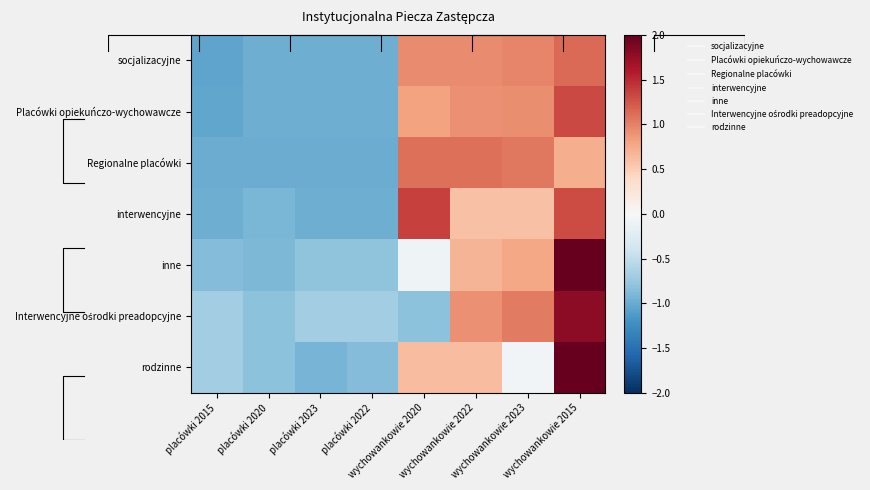

What is the sum of the Placówki opiekuńczo-wychowawcze values at wychowankowie 2020 and placówki 2015?

-0.2